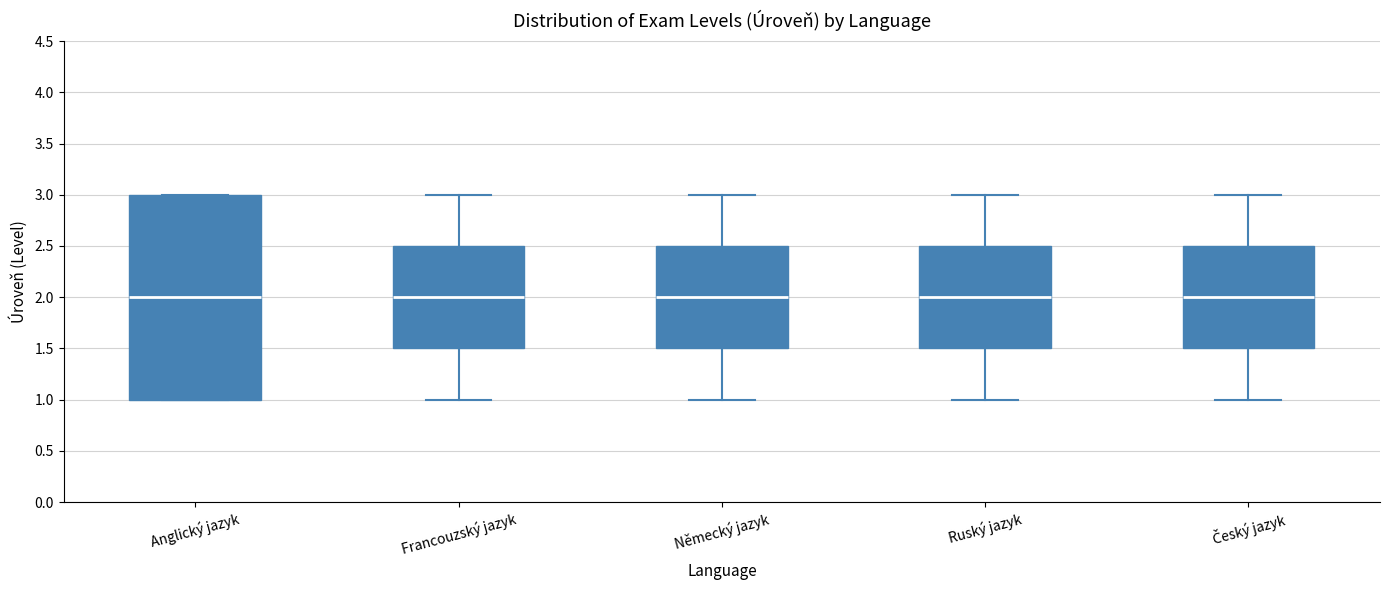

Where is the upper edge of the box for Anglický jazyk on the y-axis? The values are not printed on the chart, so give them approximately, as read against the axis.

3.0